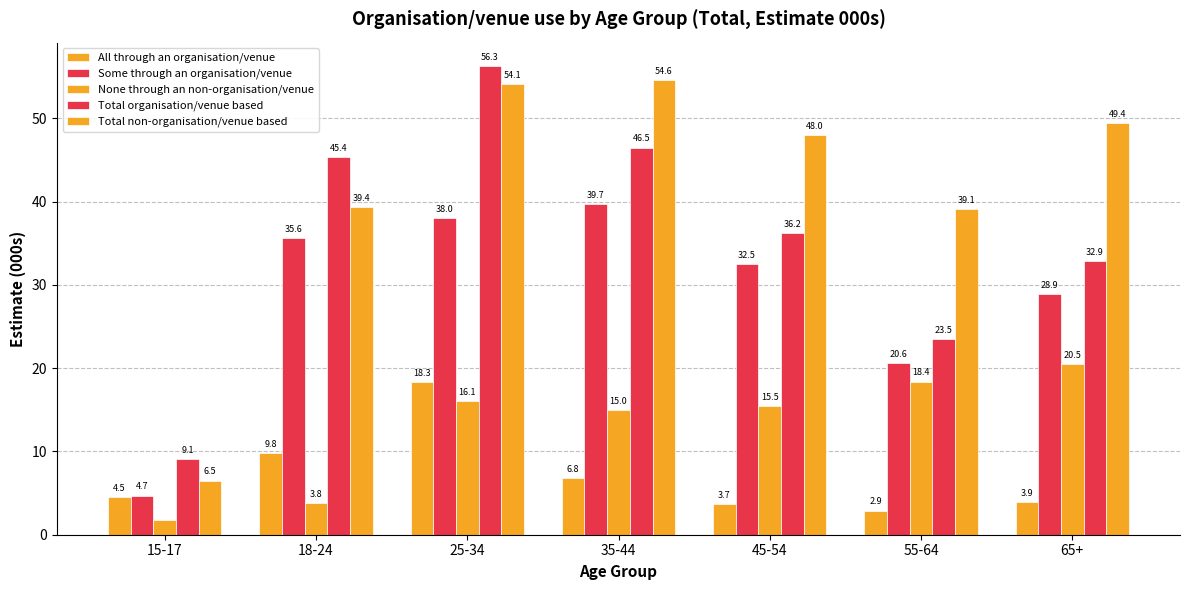

The None through an non-organisation/venue series shows 23.7 at 45-54. True or false?

False